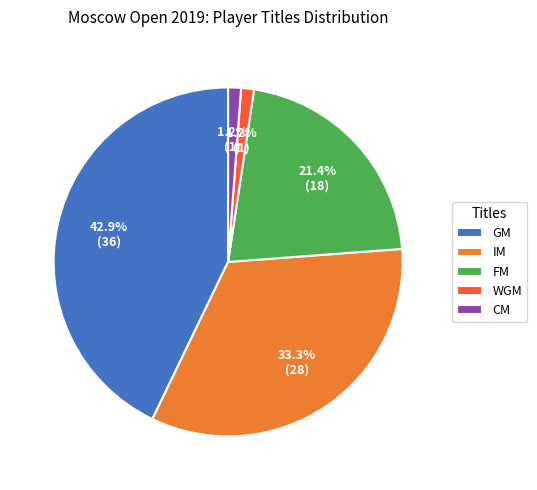

Combined, do GM and IM account for over 50%?

Yes